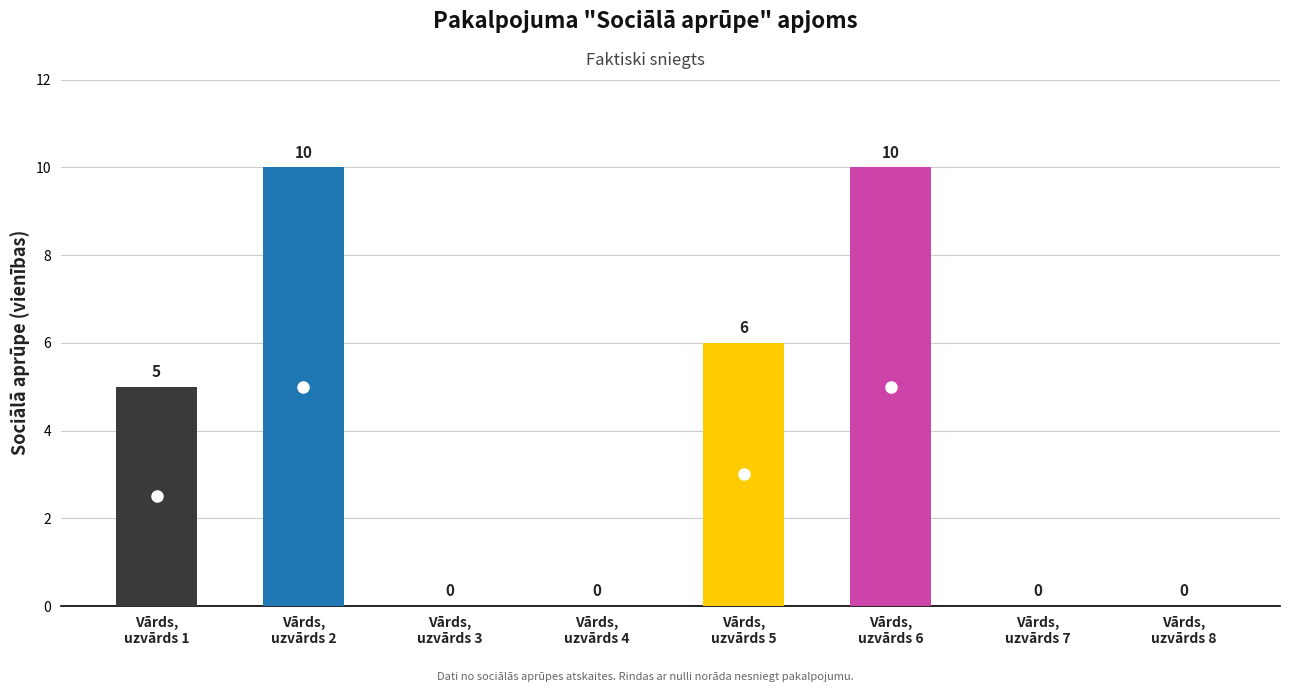

What is the sum of all values?

31